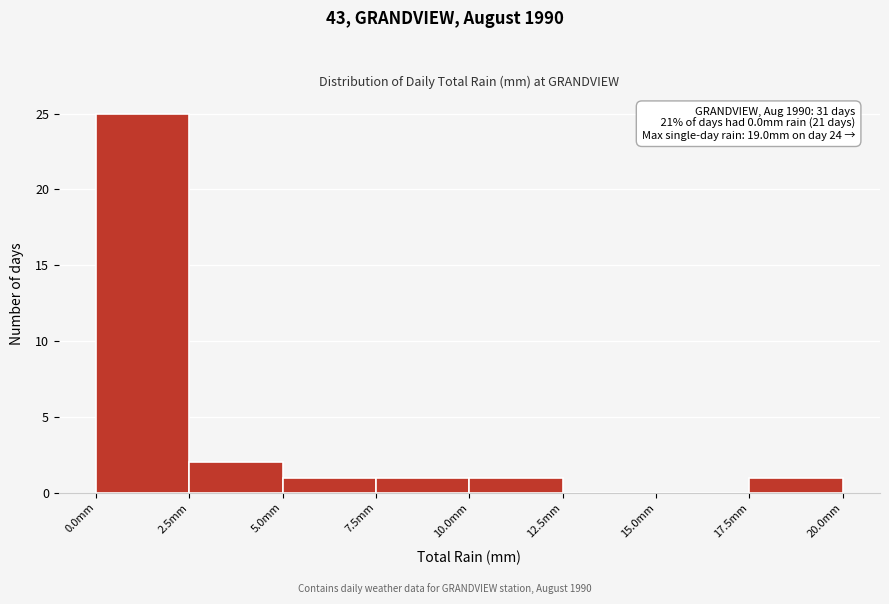

Over which range of the x-axis is the bar tallest?

0.0 to 2.5